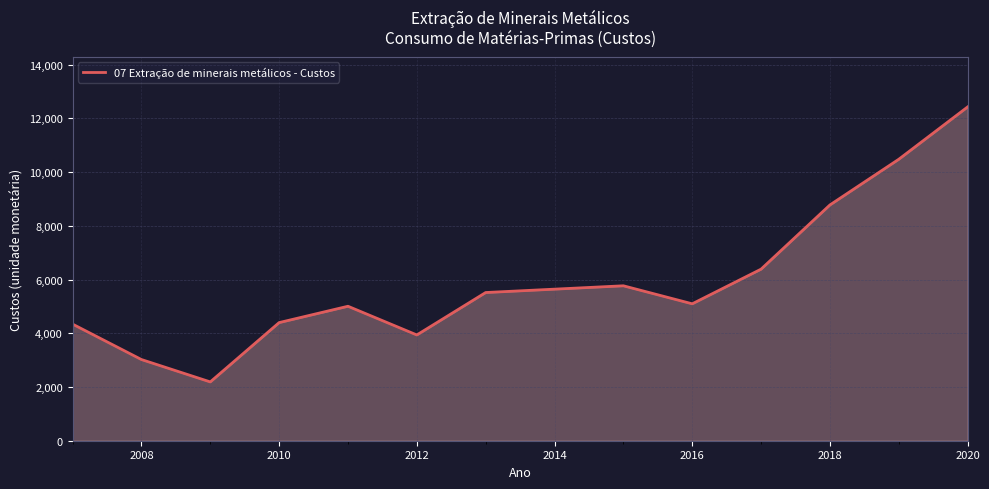

What is the smallest value displayed?

2189.8